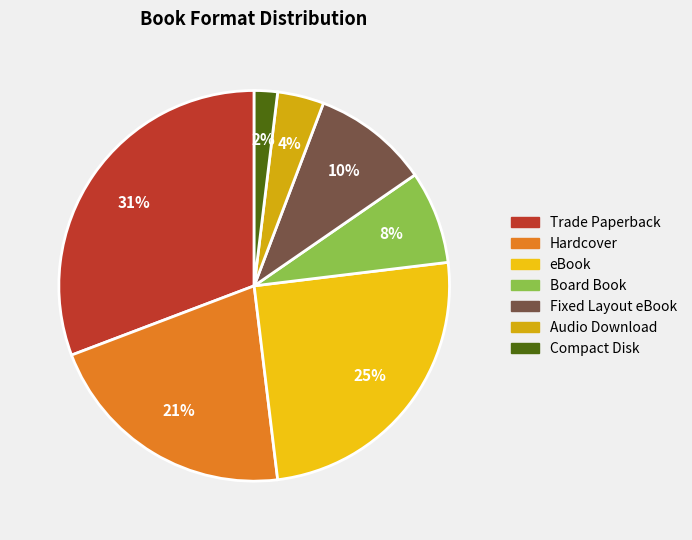

To the nearest percent, what portion does Board Book represent?

8%